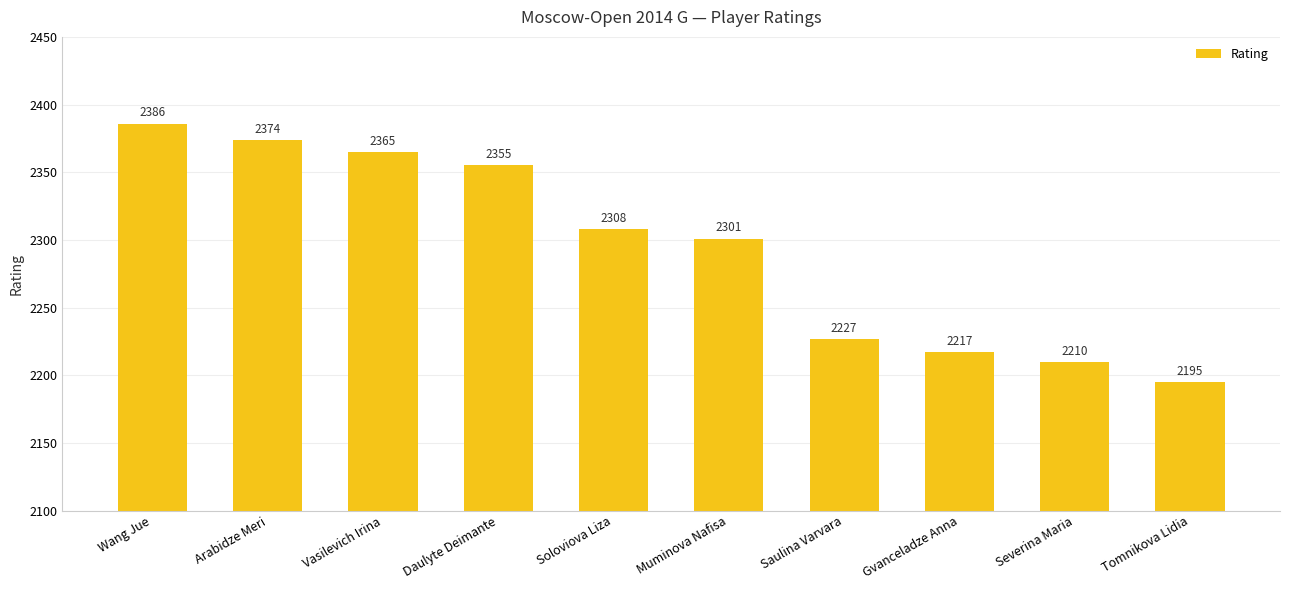

Reading left to right, extract all data points from this chart.

Wang Jue=2386	Arabidze Meri=2374	Vasilevich Irina=2365	Daulyte Deimante=2355	Soloviova Liza=2308	Muminova Nafisa=2301	Saulina Varvara=2227	Gvanceladze Anna=2217	Severina Maria=2210	Tomnikova Lidia=2195